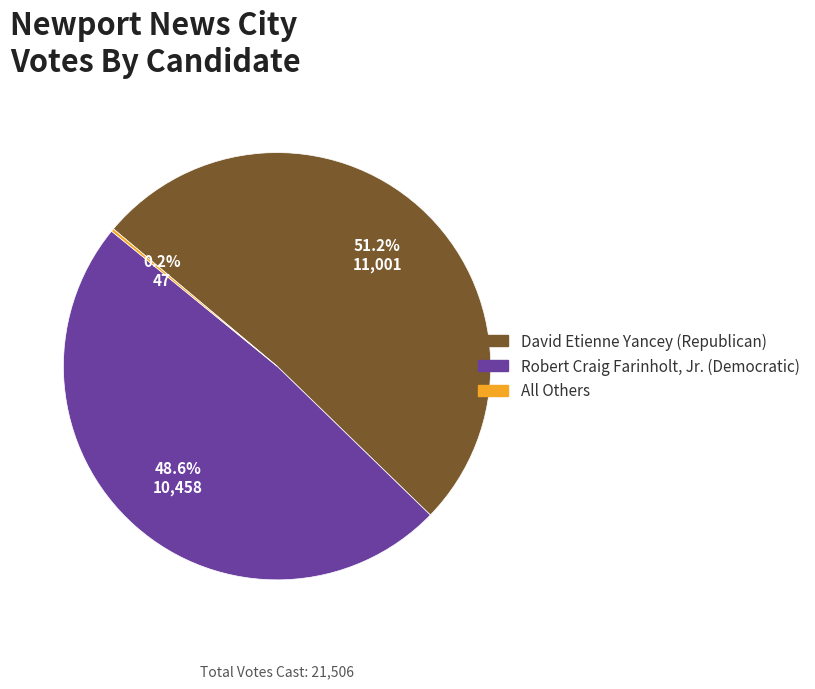

Do Robert Craig Farinholt, Jr. (Democratic) and David Etienne Yancey (Republican) together represent more than half of the pie?

Yes